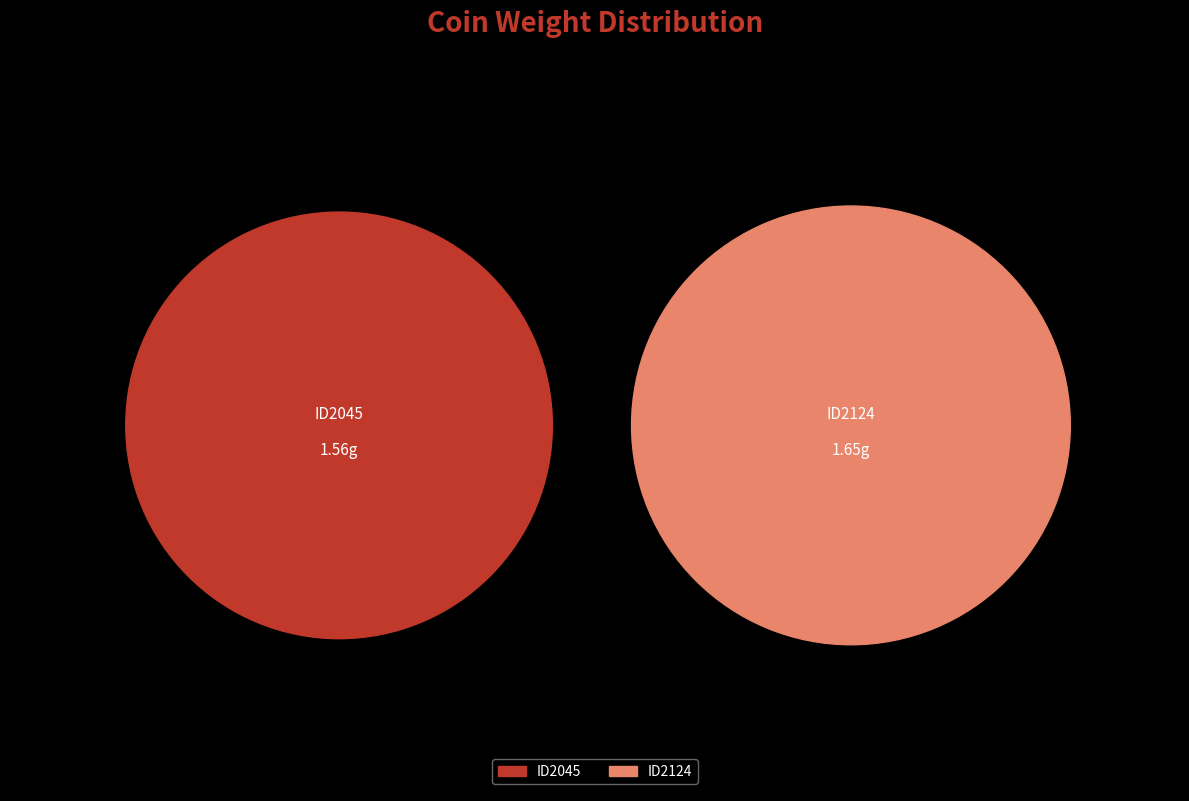

Do ID2124 and ID2045 together represent more than half of the pie?

Yes